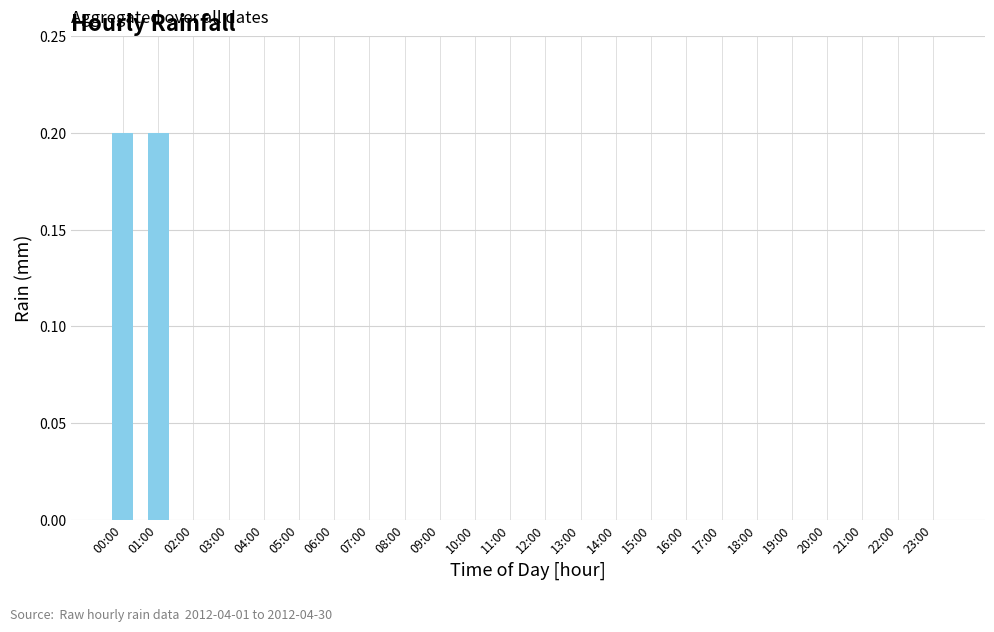

What is the sum of all values?

0.4